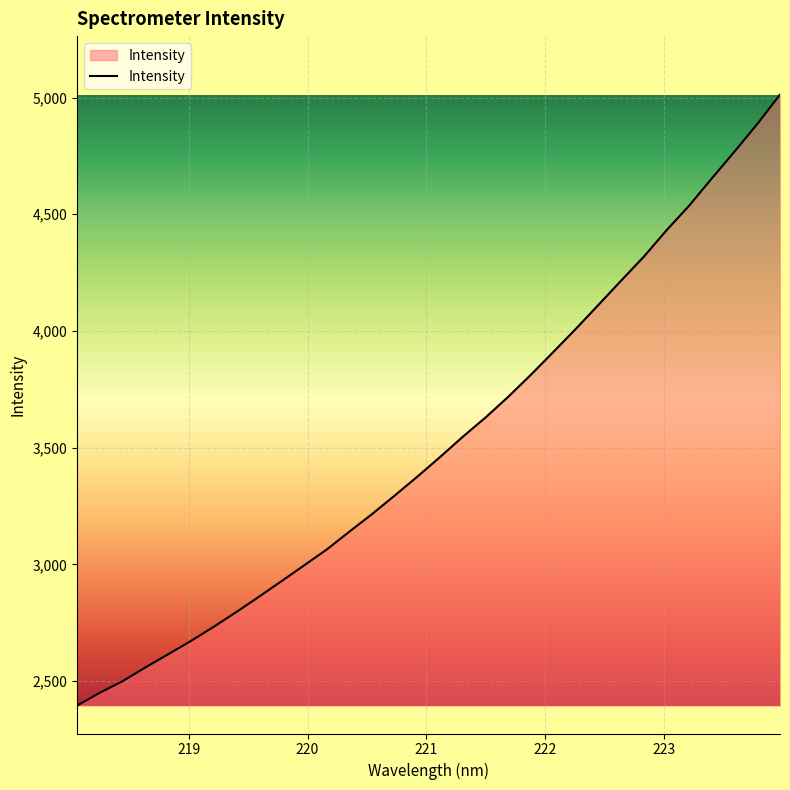

What is the minimum value shown in the chart?

2394.9